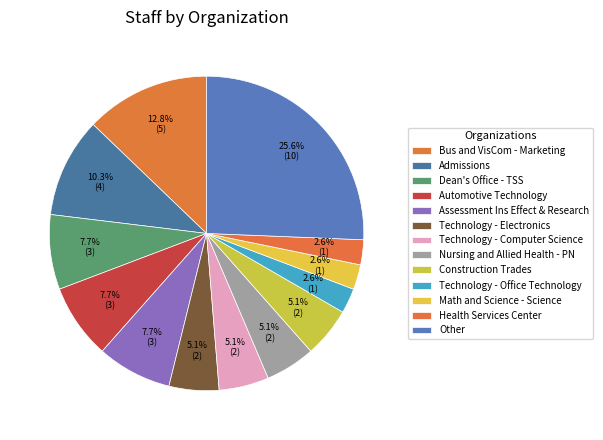

Count the number of slices in the pie.

13